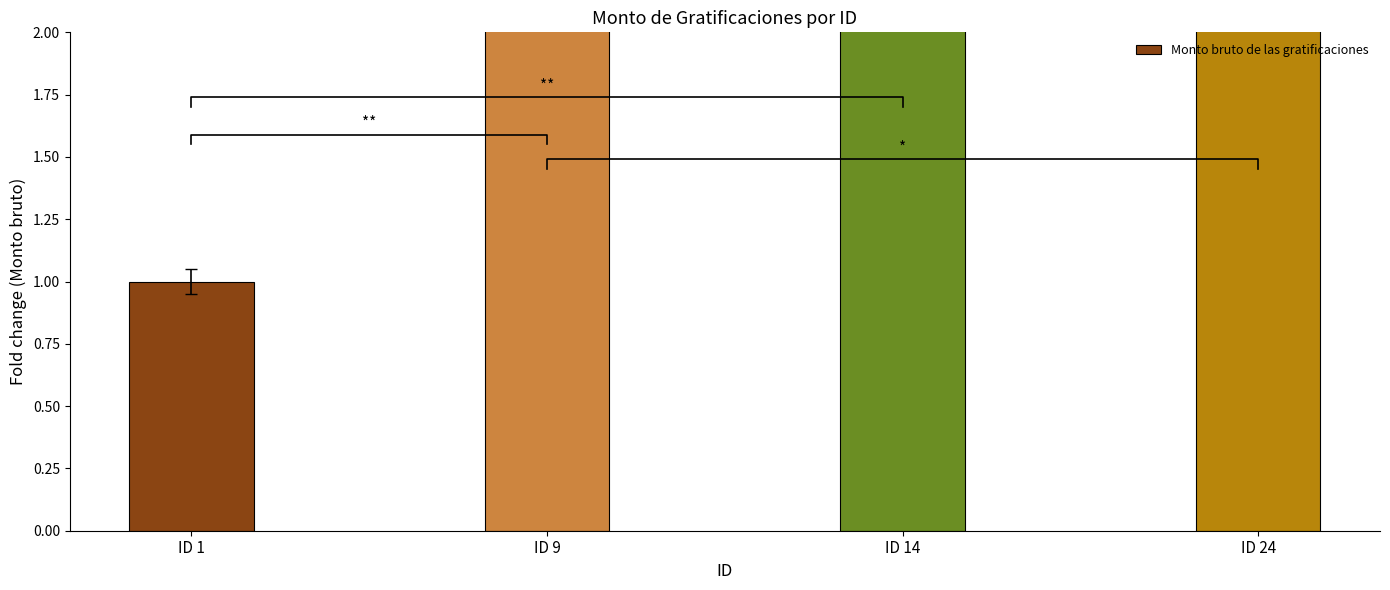

What is the greatest value displayed?

31.9